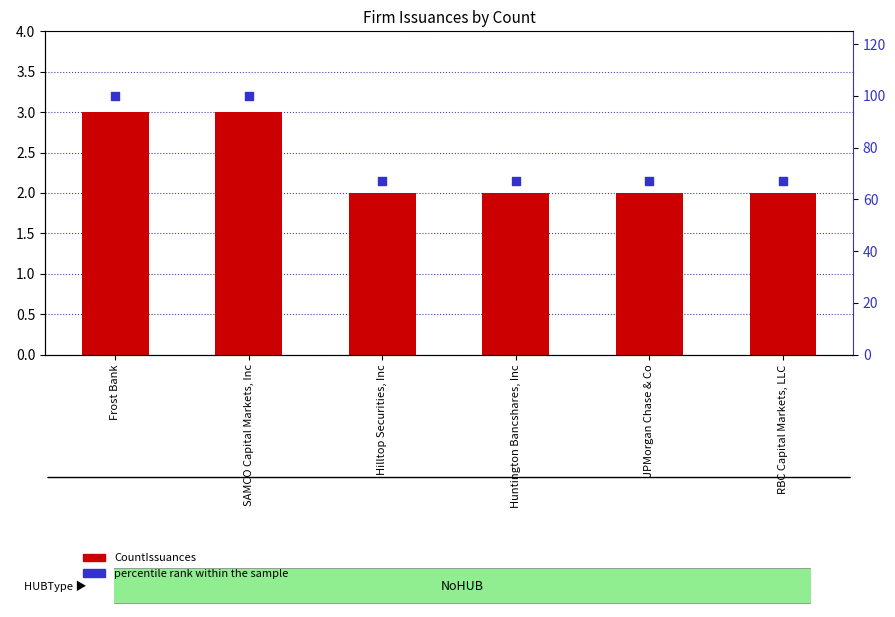

Which series contains the highest Y value?

percentile rank within the sample